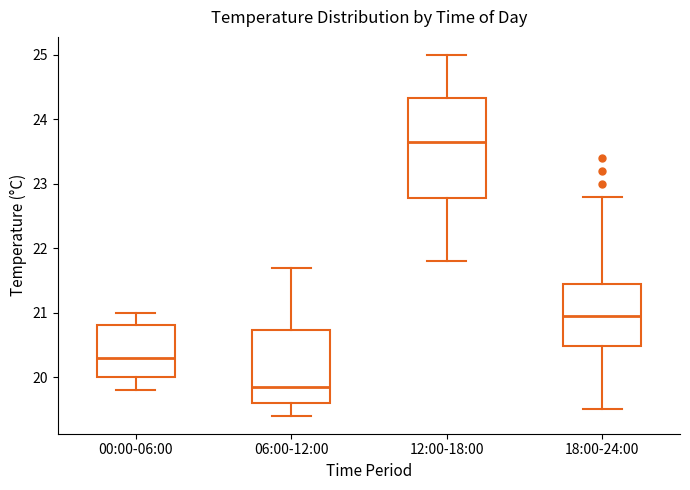

Where is the upper edge of the box for 00:00-06:00 on the y-axis? The values are not printed on the chart, so give them approximately, as read against the axis.

20.8